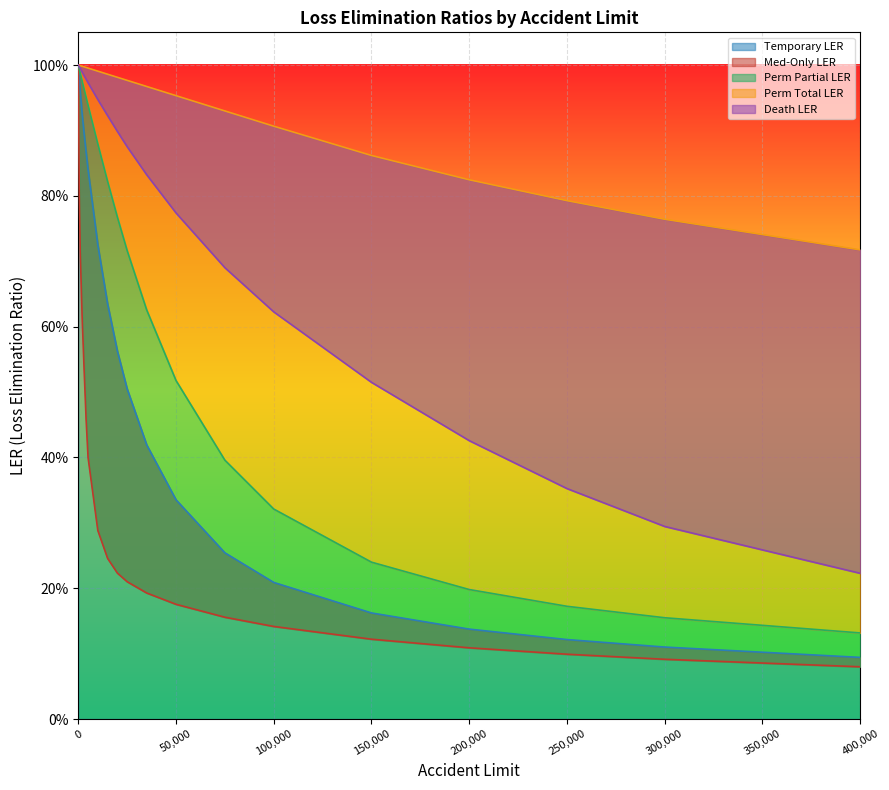

Which series has the largest range (max minus min)?

Med-Only LER